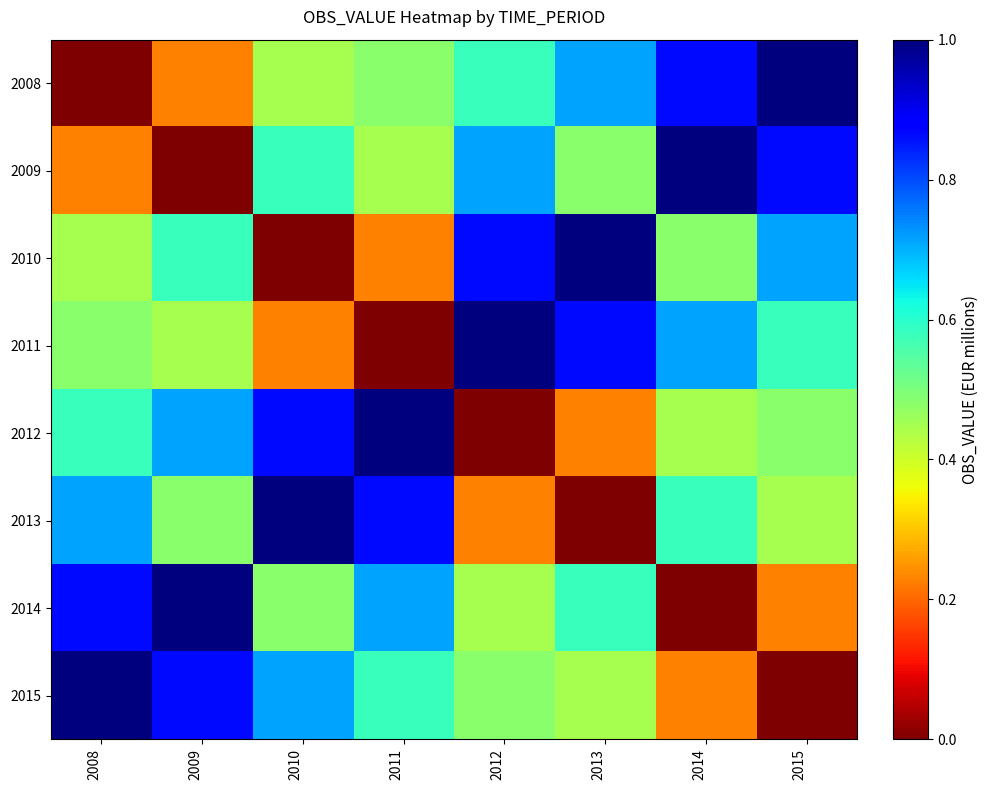

Which series changed the most between 2010 and 2011?

2014